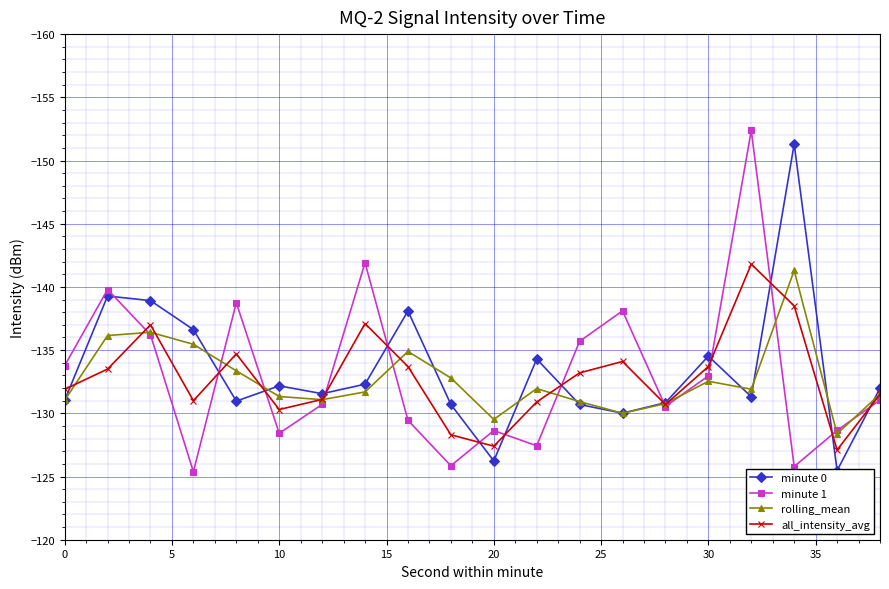

True or false: all_intensity_avg has more than 1 interior local peaks.

True